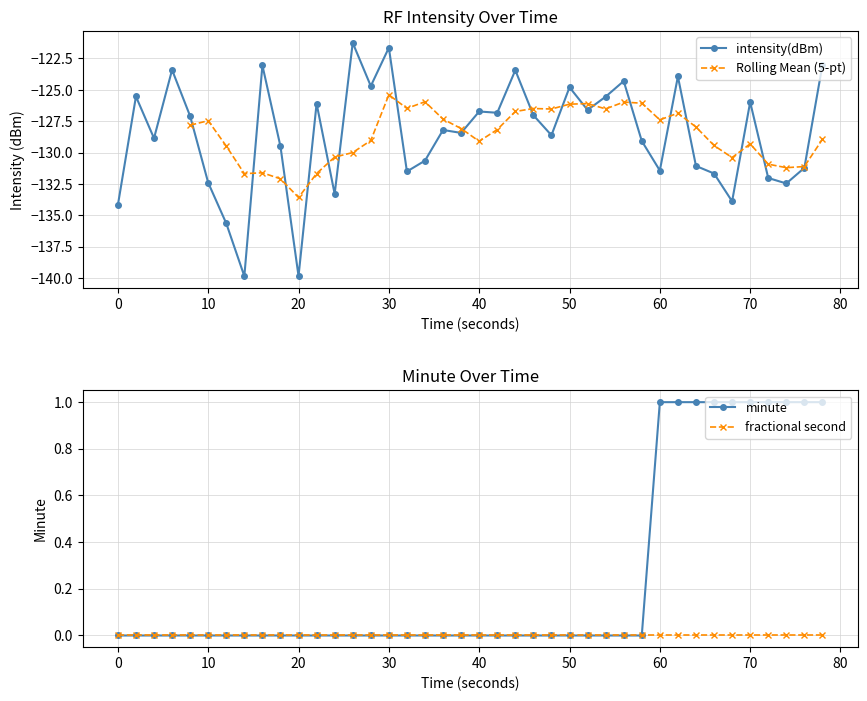

Is it true that intensity(dBm) equals -121.6 at 30?

True